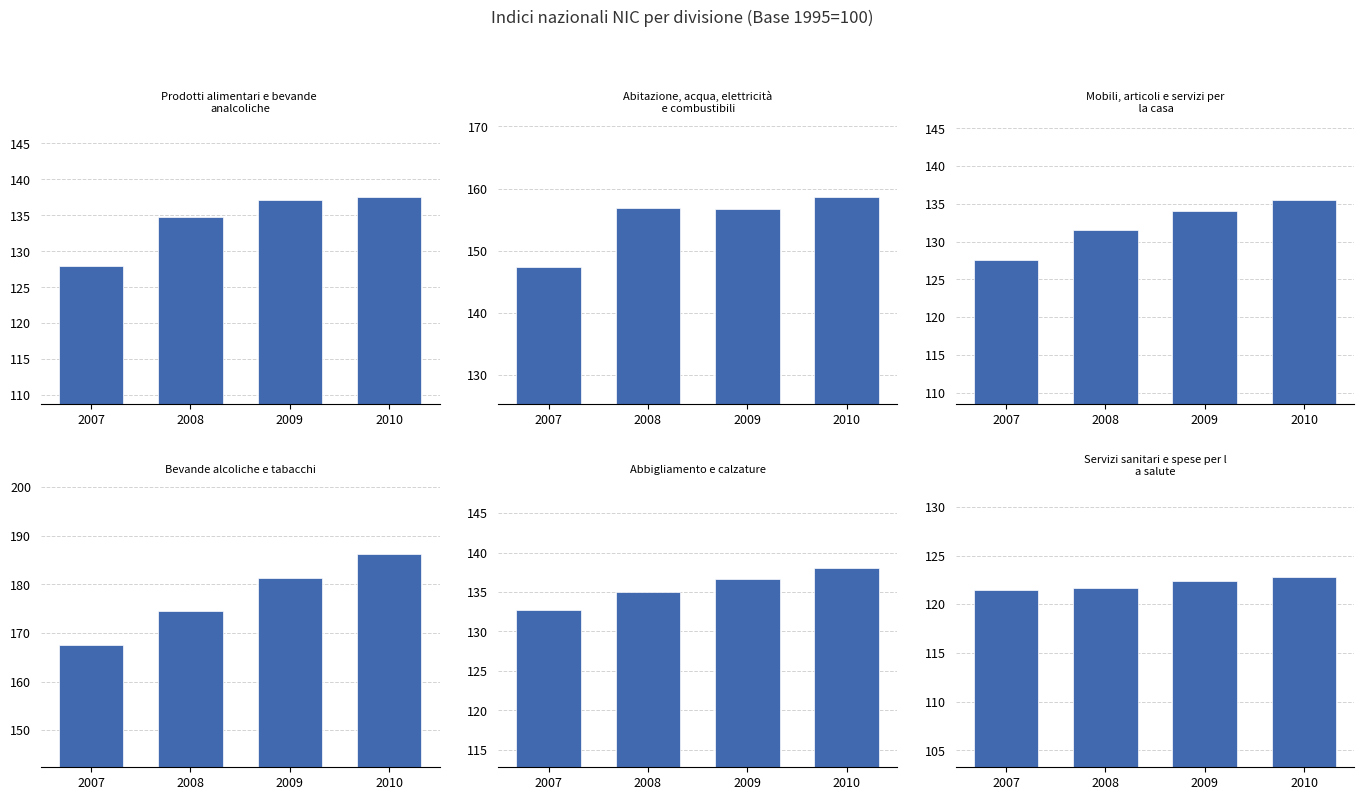

Reading left to right, transcribe all the data shown in this chart.

Prodotti alimentari e bevande analcoliche: 2007=127.9	2008=134.8	2009=137.2	2010=137.5
Abitazione, acqua, elettricità e combustibili: 2007=147.4	2008=156.8	2009=156.7	2010=158.6
Mobili, articoli e servizi per la casa: 2007=127.6	2008=131.6	2009=134.0	2010=135.5
Bevande alcoliche e tabacchi: 2007=167.5	2008=174.6	2009=181.2	2010=186.3
Abbigliamento e calzature: 2007=132.7	2008=135.0	2009=136.7	2010=138.0
Servizi sanitari e spese per la salute: 2007=121.5	2008=121.7	2009=122.4	2010=122.8